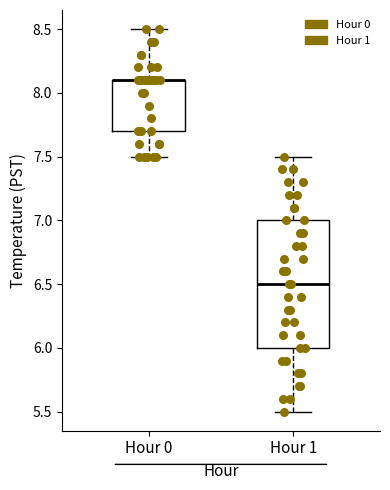

Reading left to right, transcribe this box plot: for each box, give where its median line is, the range the box spans, and where its two whiskers end, as read against the y-axis. The values are not printed on the chart, so give them approximately, as read against the axis.

Hour 0: median 8.1 (drawn on the box's upper edge), box 7.7 to 8.1, whiskers 7.5 to 8.5
Hour 1: median 6.5, box 6.0 to 7.0, whiskers 5.5 to 7.5